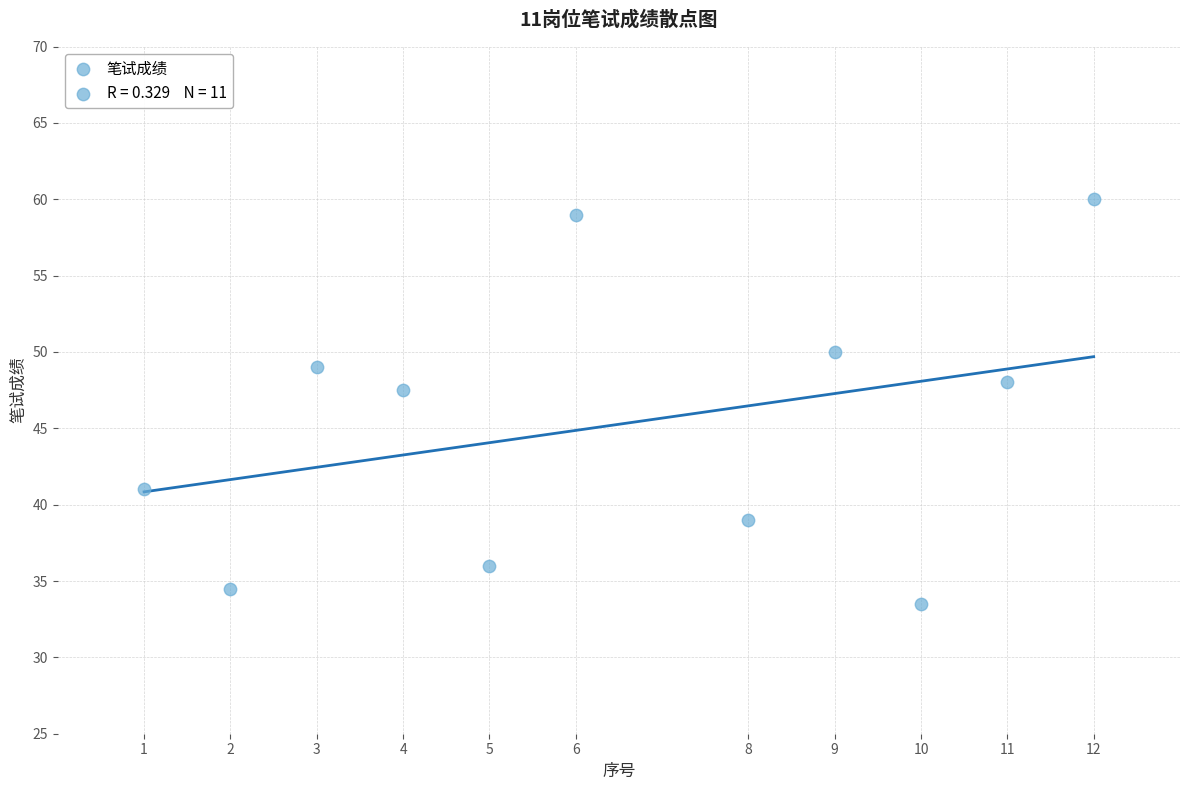

What is the range of Y values (max minus min)?

26.5